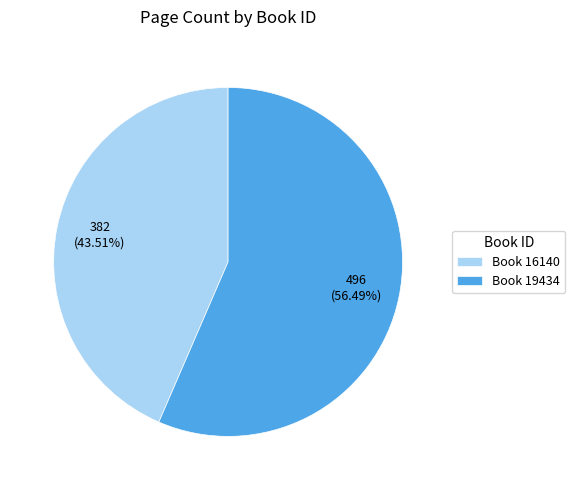

To the nearest percent, what is the difference between the largest and smallest slice percentages?

13%